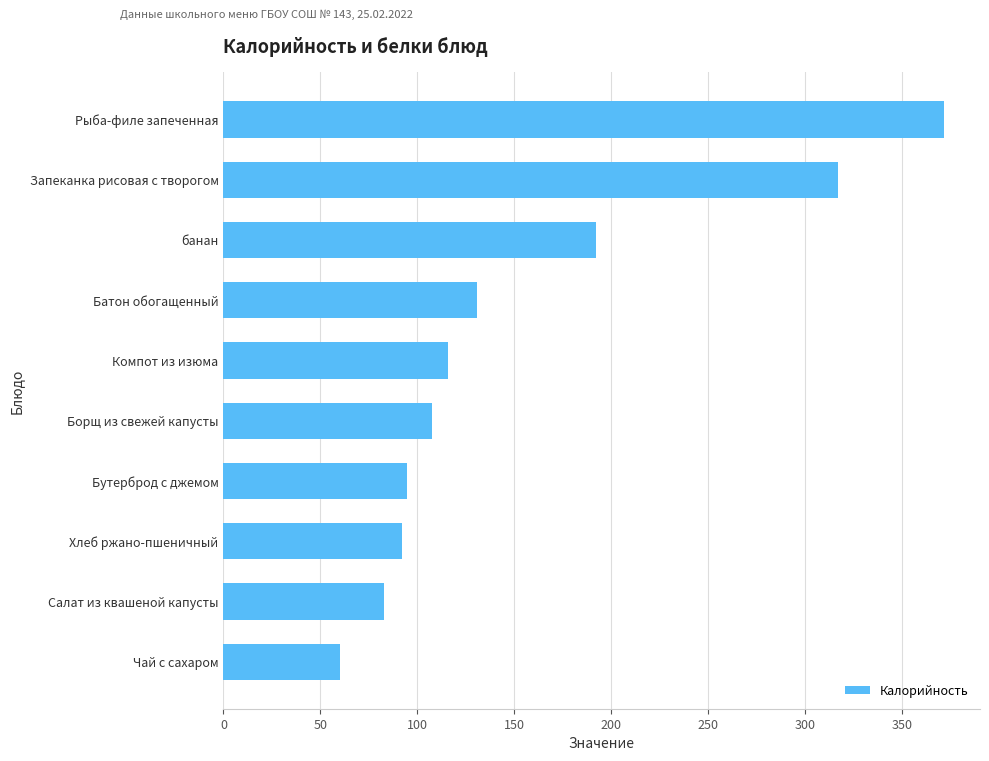

What is the label of the 10th bar from the top?

Чай с сахаром